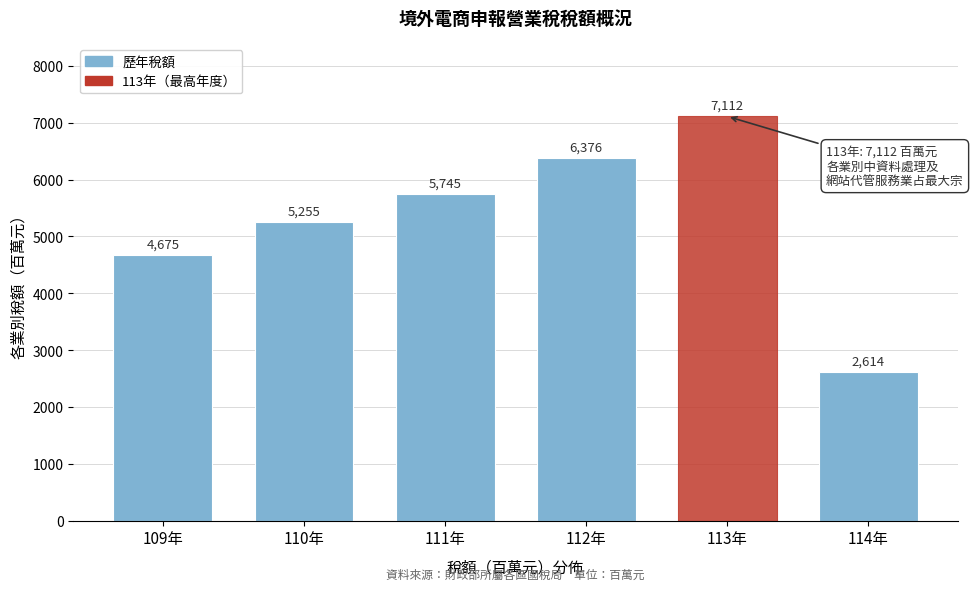

Reading left to right, transcribe all the data shown in this chart.

109年=4675	110年=5255	111年=5745	112年=6376	113年=7112	114年=2614